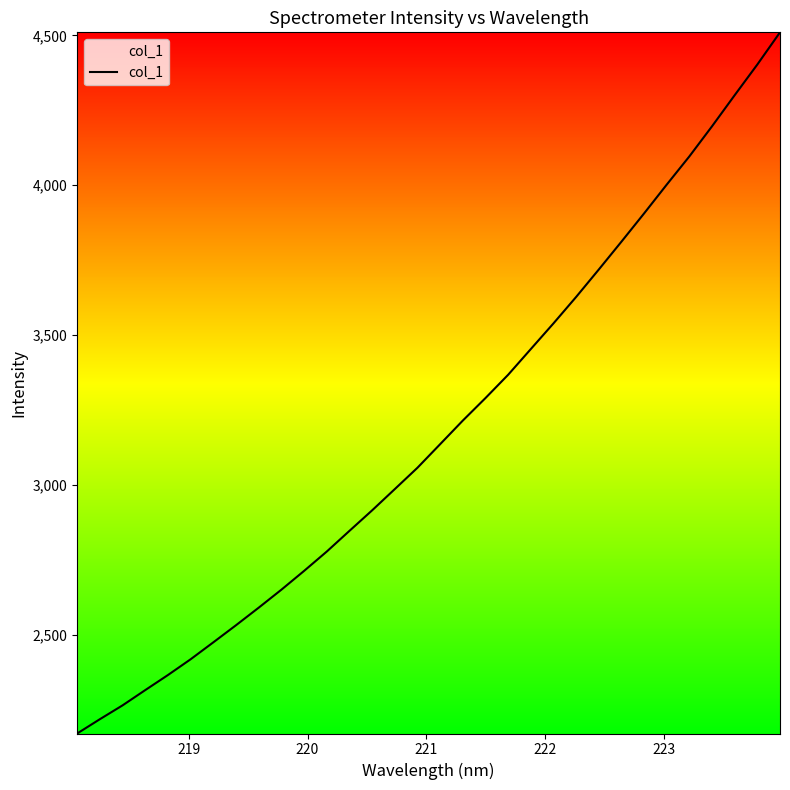

What is the minimum value shown in the chart?

2170.4